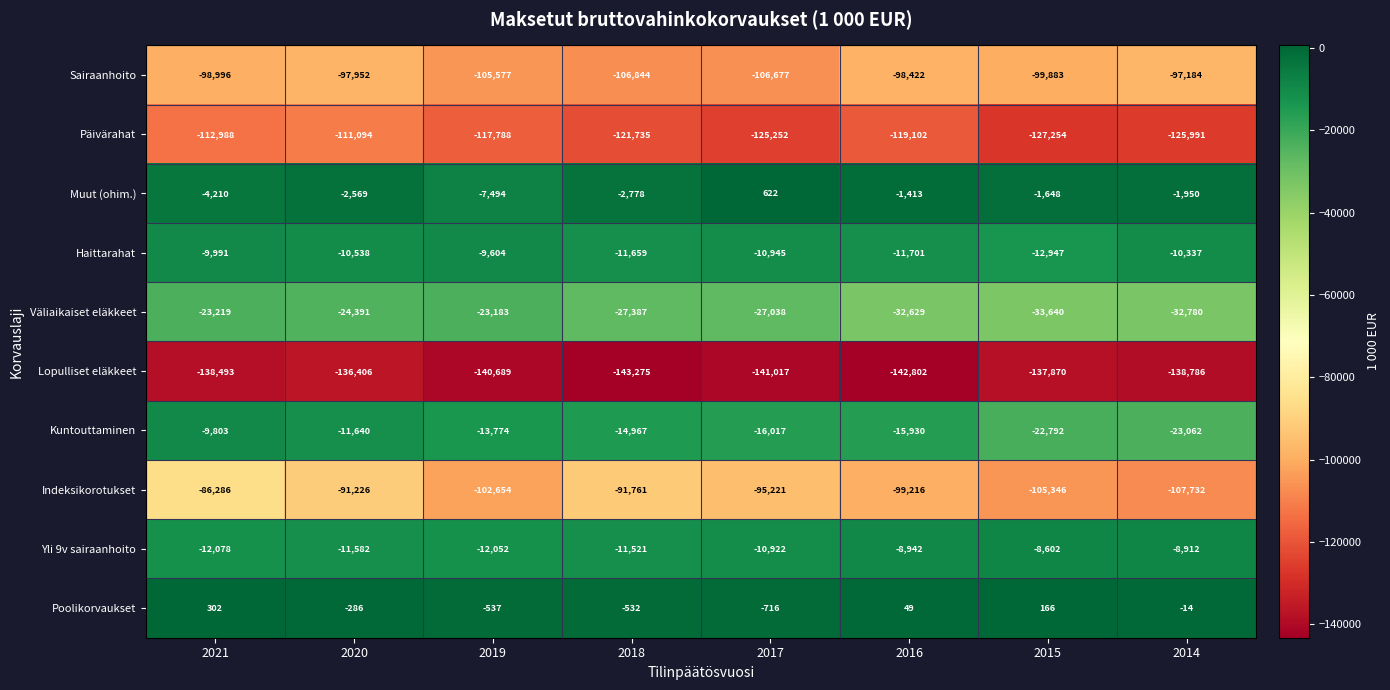

Which series has the largest total across all categories?

Poolikorvaukset